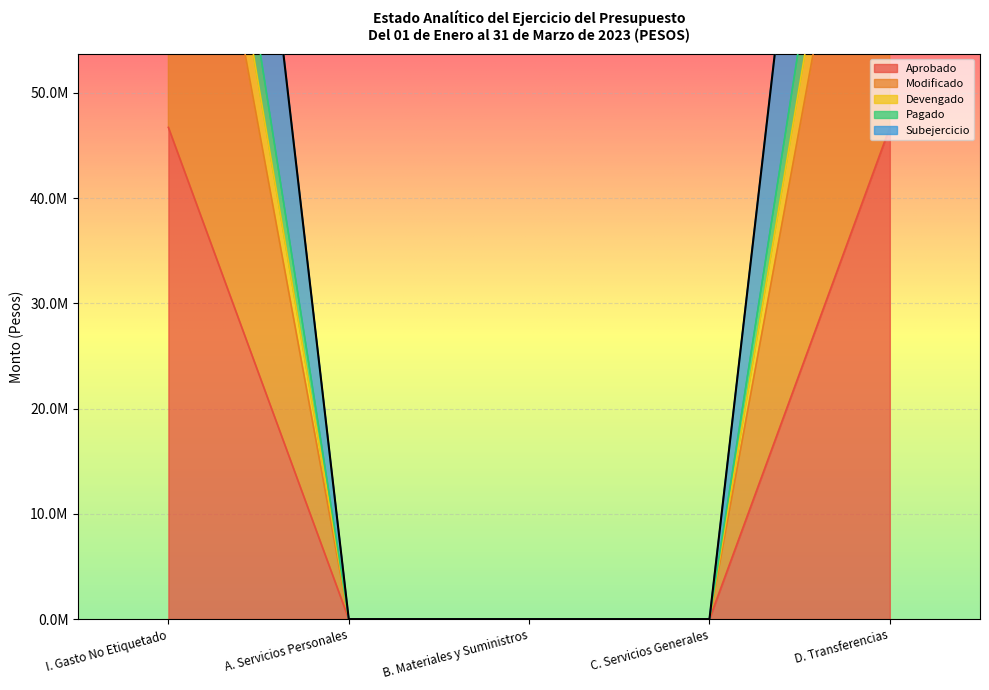

Is it true that Modificado equals 93444609.4 at I. Gasto No Etiquetado?

True